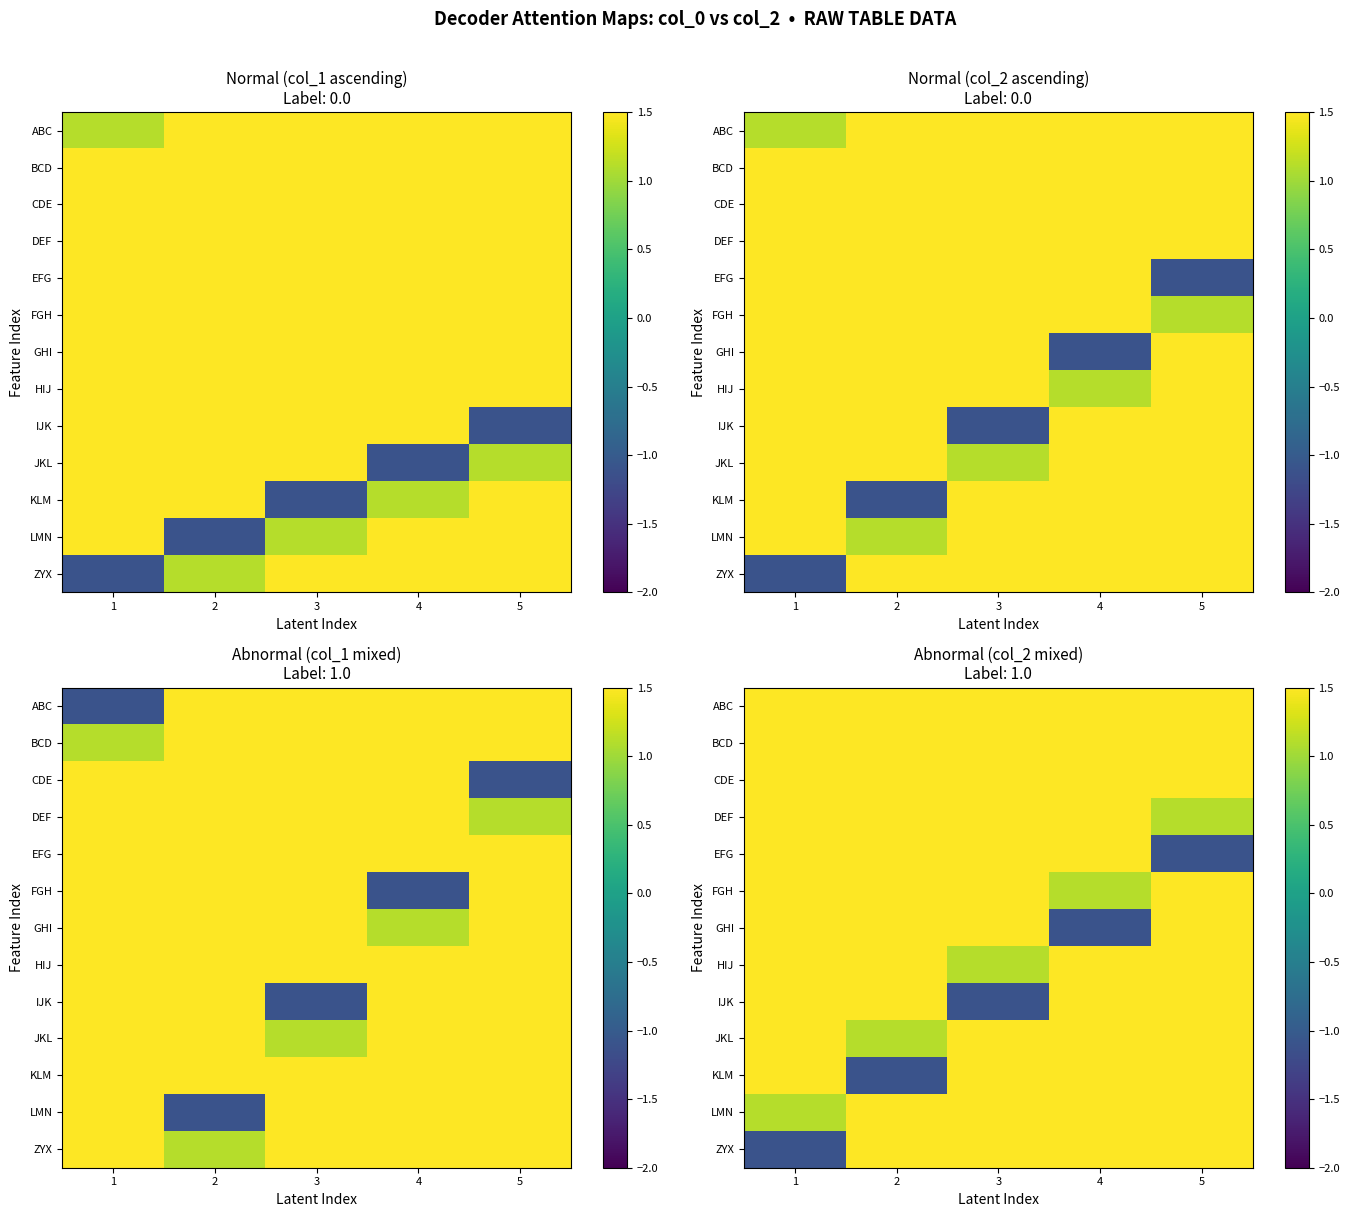

List the series in order of their peak value, lowest first.

EFG, DEF, CDE, BCD, GHI, IJK, KLM, ZYX, ABC, FGH, HIJ, JKL, LMN